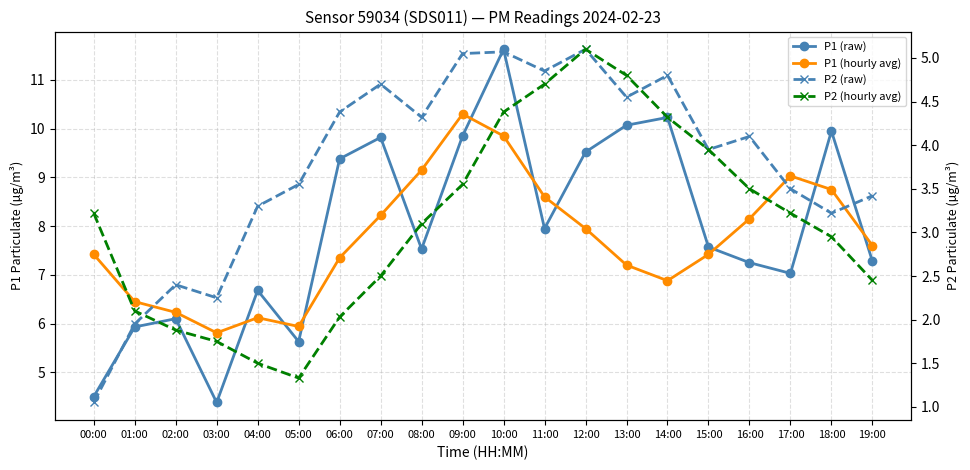

Which series ends up on top after the final intersection of P1 (raw) and P1 (hourly avg)?

P1 (hourly avg)